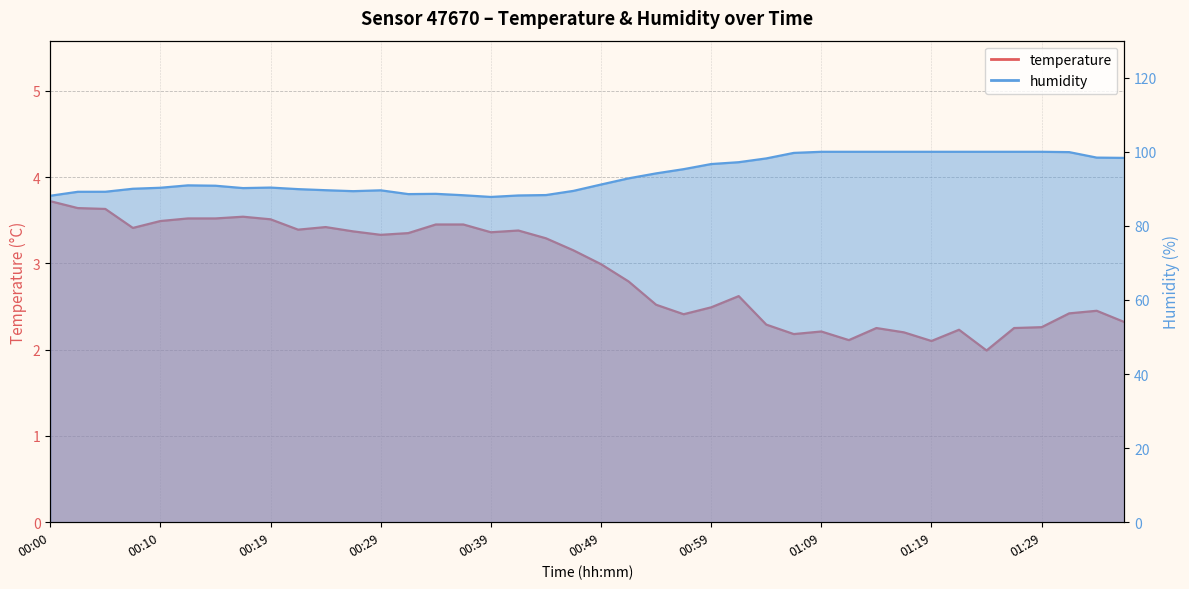

What is the sum of all temperature values?

116.0